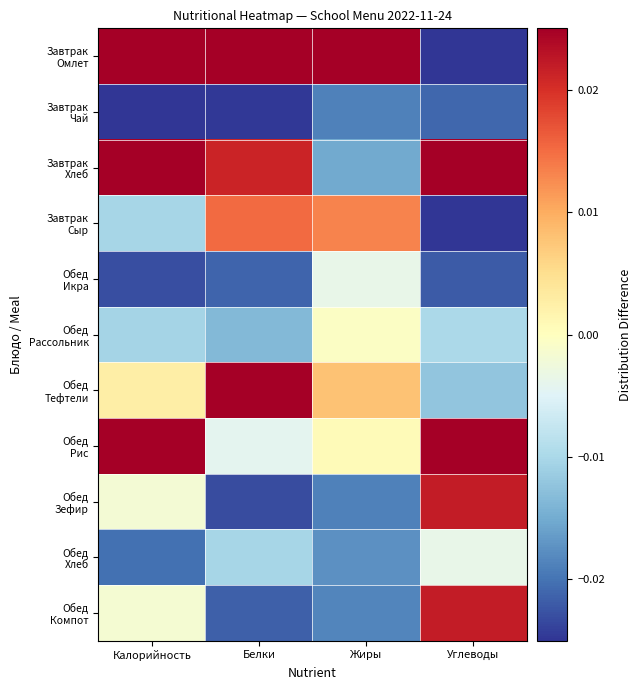

At which category is the sum across all series the highest?

Жиры